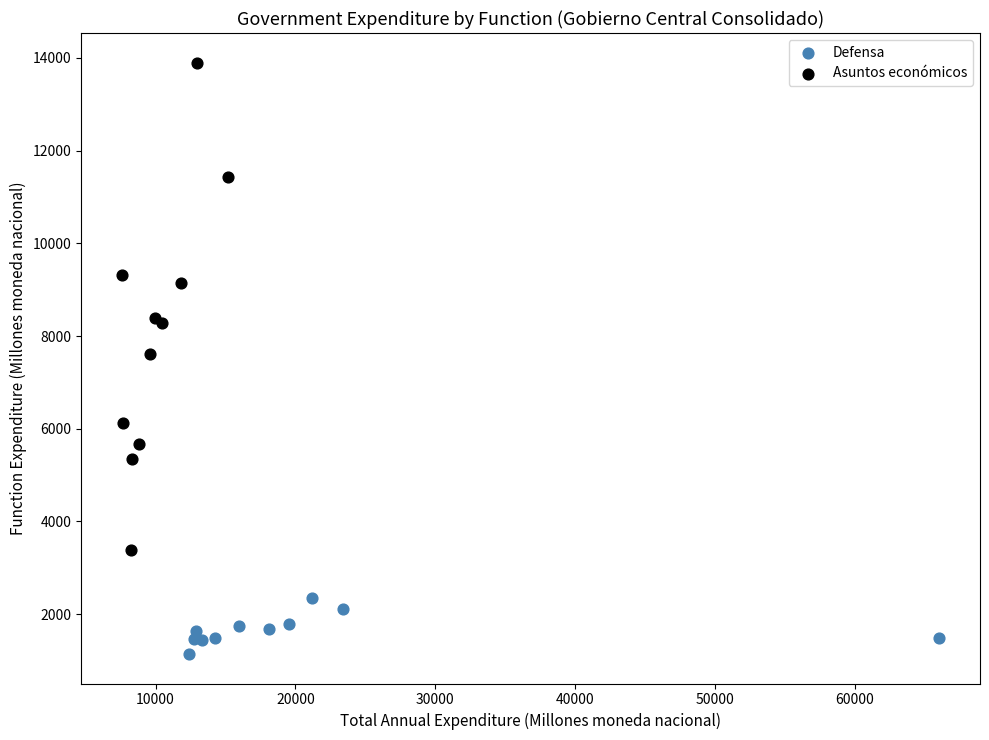

Which series contains the lowest Y value?

Defensa